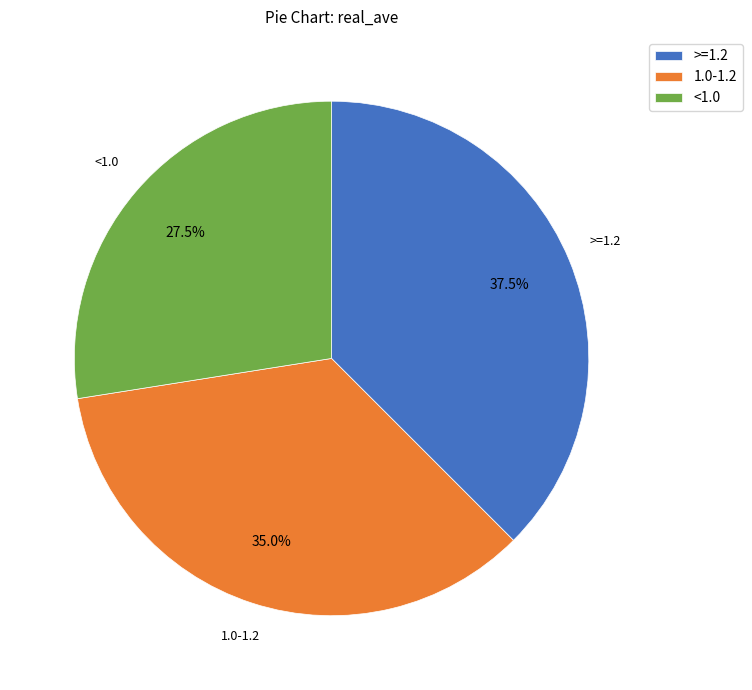

Does any single category account for the majority?

No